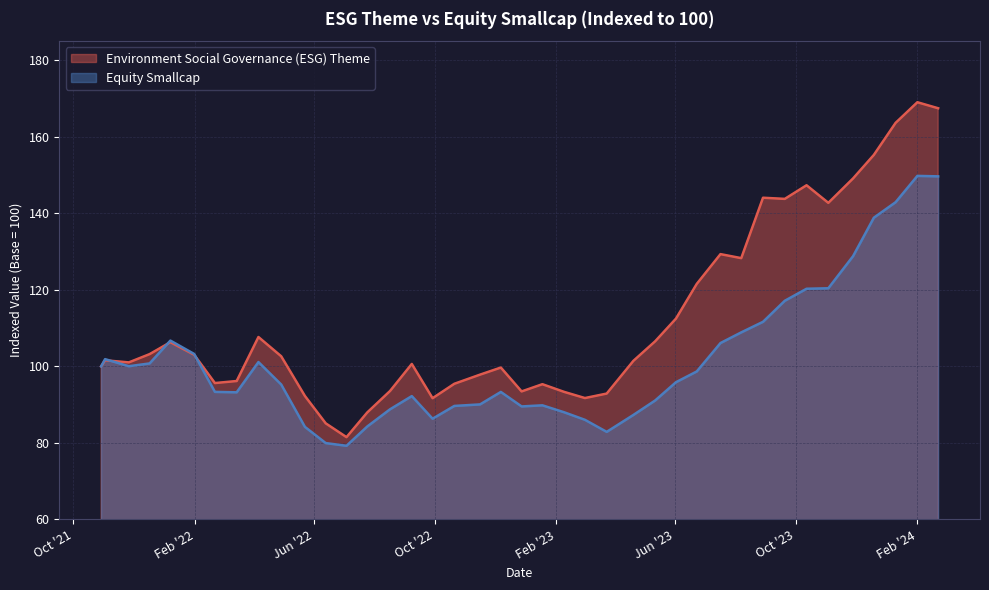

Which series has the widest spread of values?

Environment Social Governance (ESG) Theme